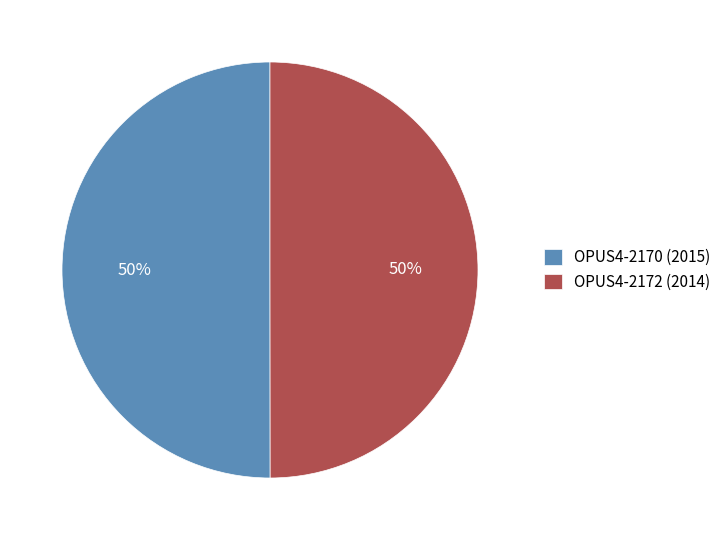

Count the number of slices in the pie.

2